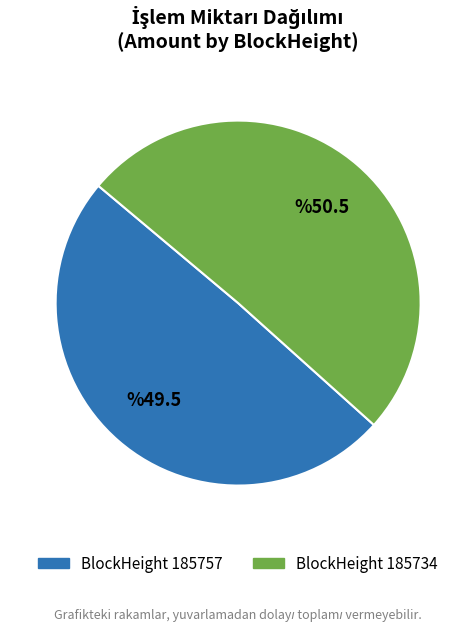

Count the number of slices in the pie.

2